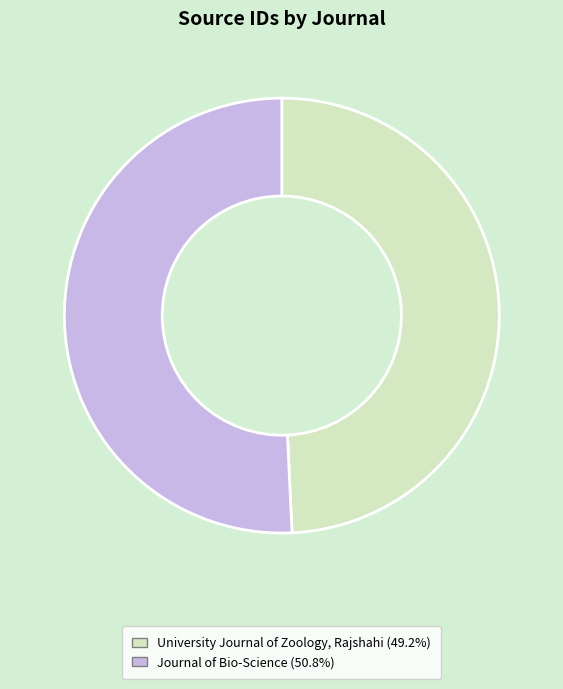

Which slice is the largest?

Journal of Bio-Science